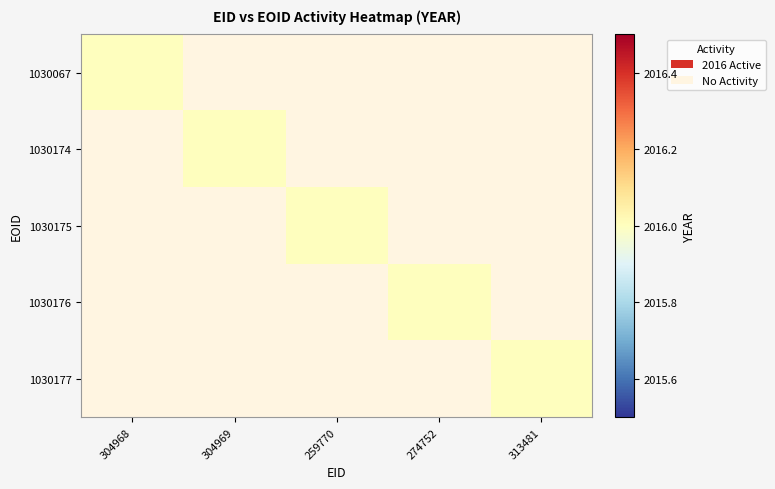

At how many categories does at least one series exceed 1140?

5